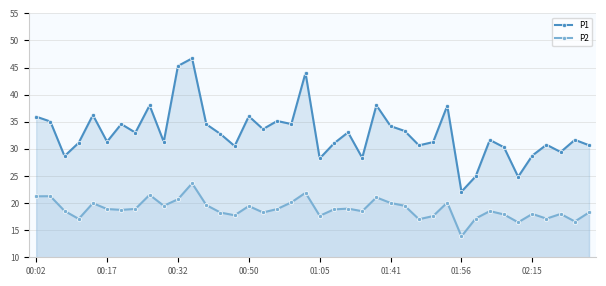

At which category does the chart reach its peak across all series?

11